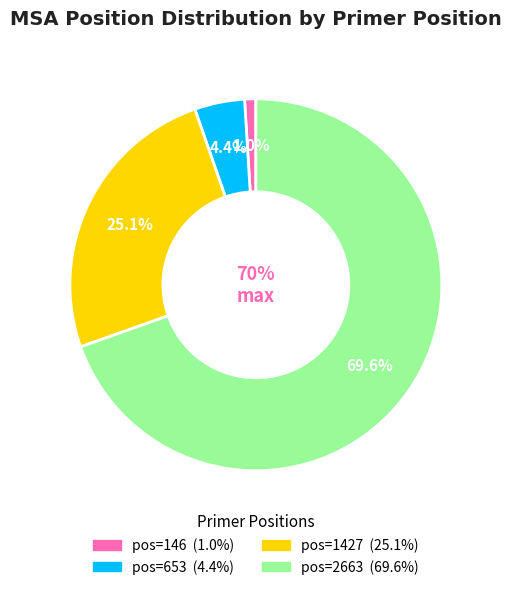

True or false: 146 accounts for 1% of the total.

True